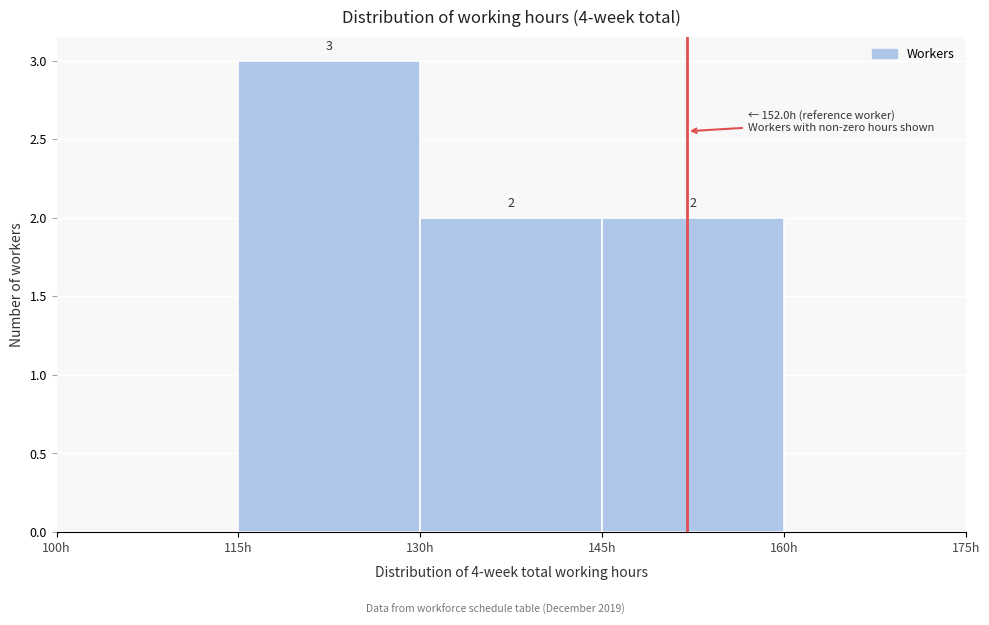

Which range on the x-axis has the tallest bar?

115 to 130